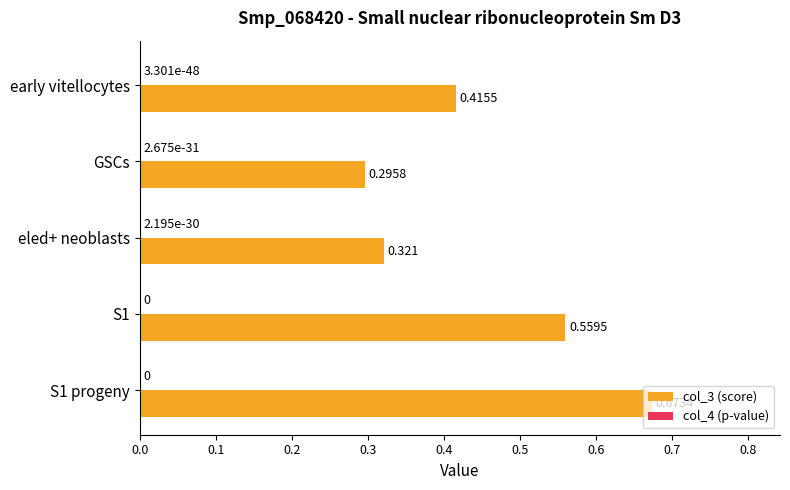

Where is col_3 (score) nearest to the value 0?

GSCs